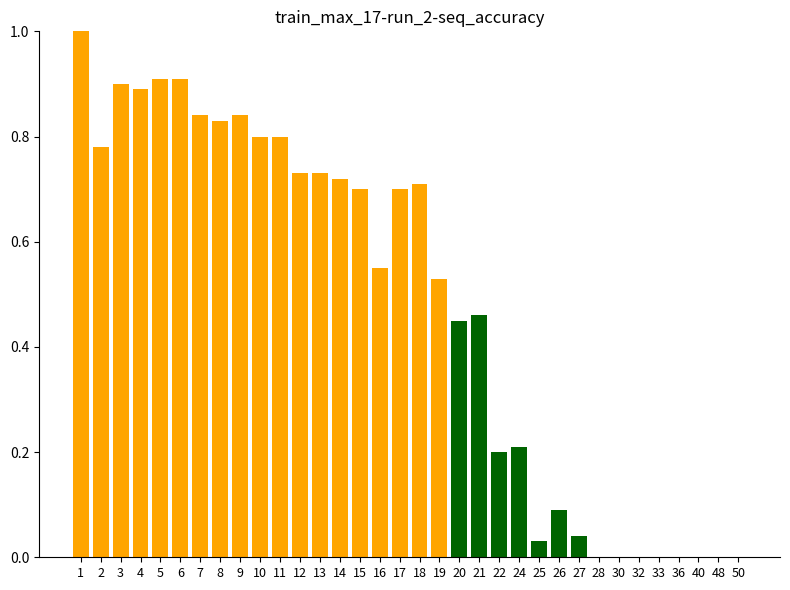

What is the difference between the maximum and minimum values?

1.0